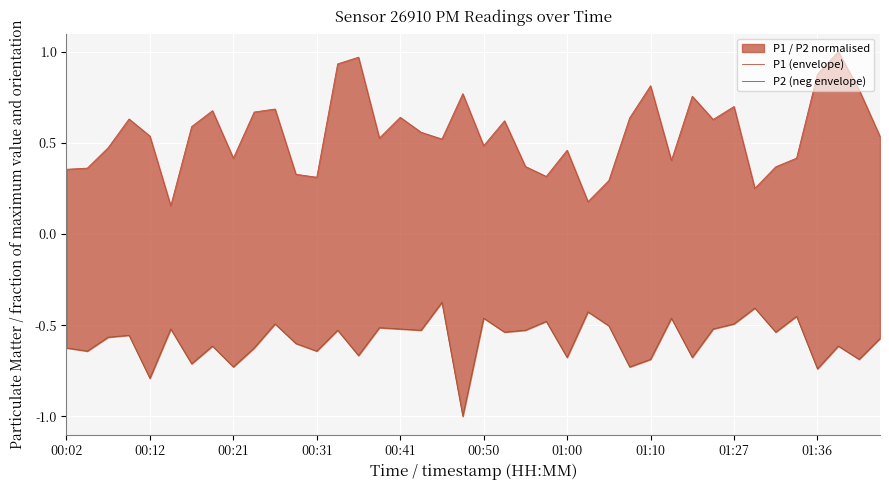

Is it true that P1 (envelope) equals 0.3 at 26?

True